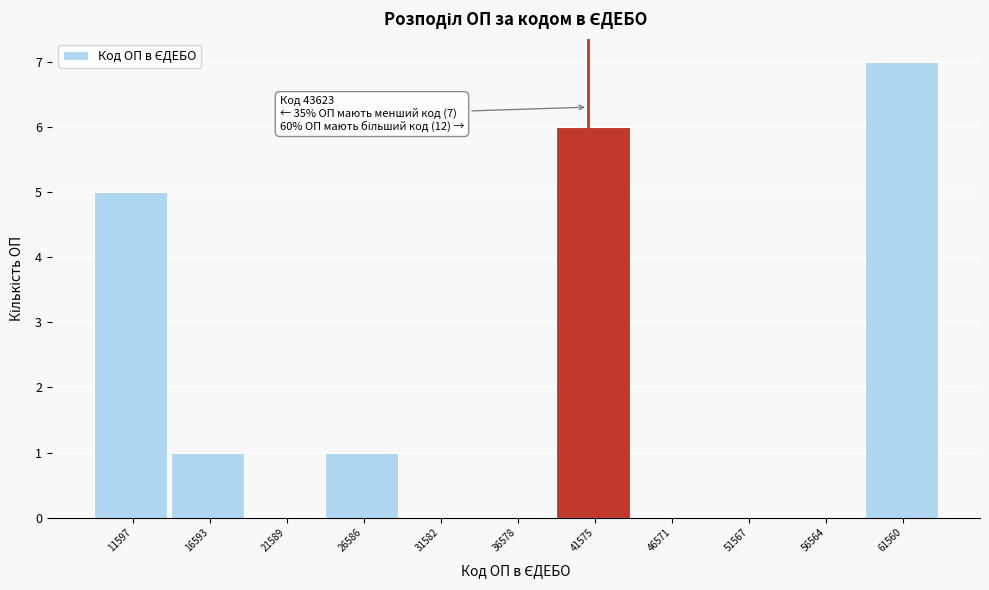

Reading left to right, extract all data points from this chart.

11597=5	16593=1	21589=0	26586=1	31582=0	36578=0	41575=6	46571=0	51567=0	56564=0	61560=7